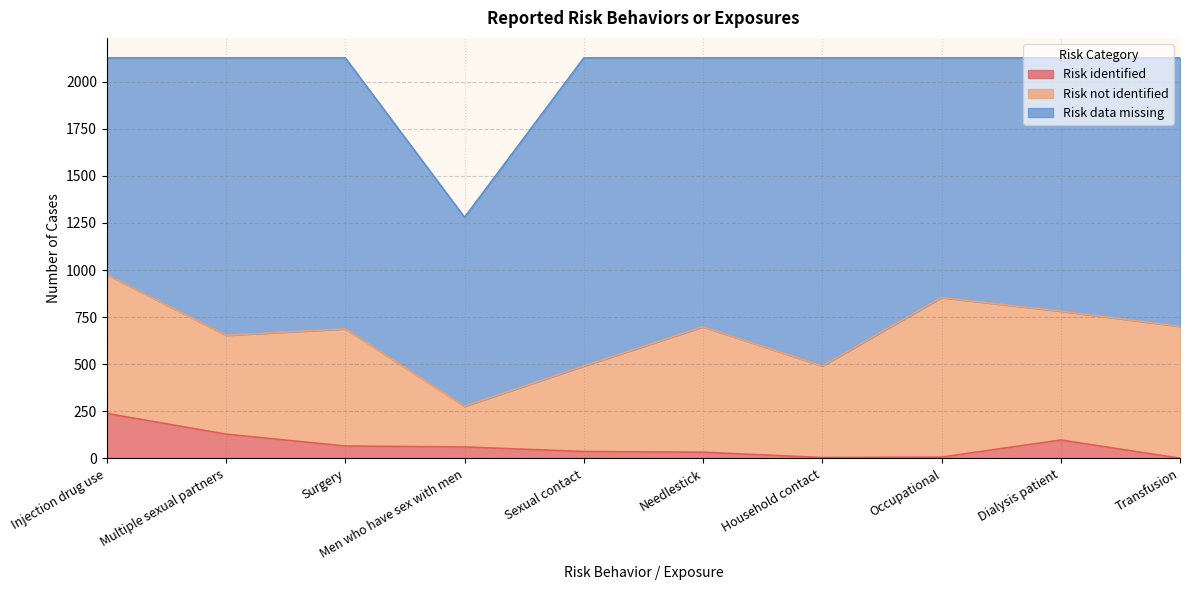

Read the Risk not identified value at Transfusion.

700